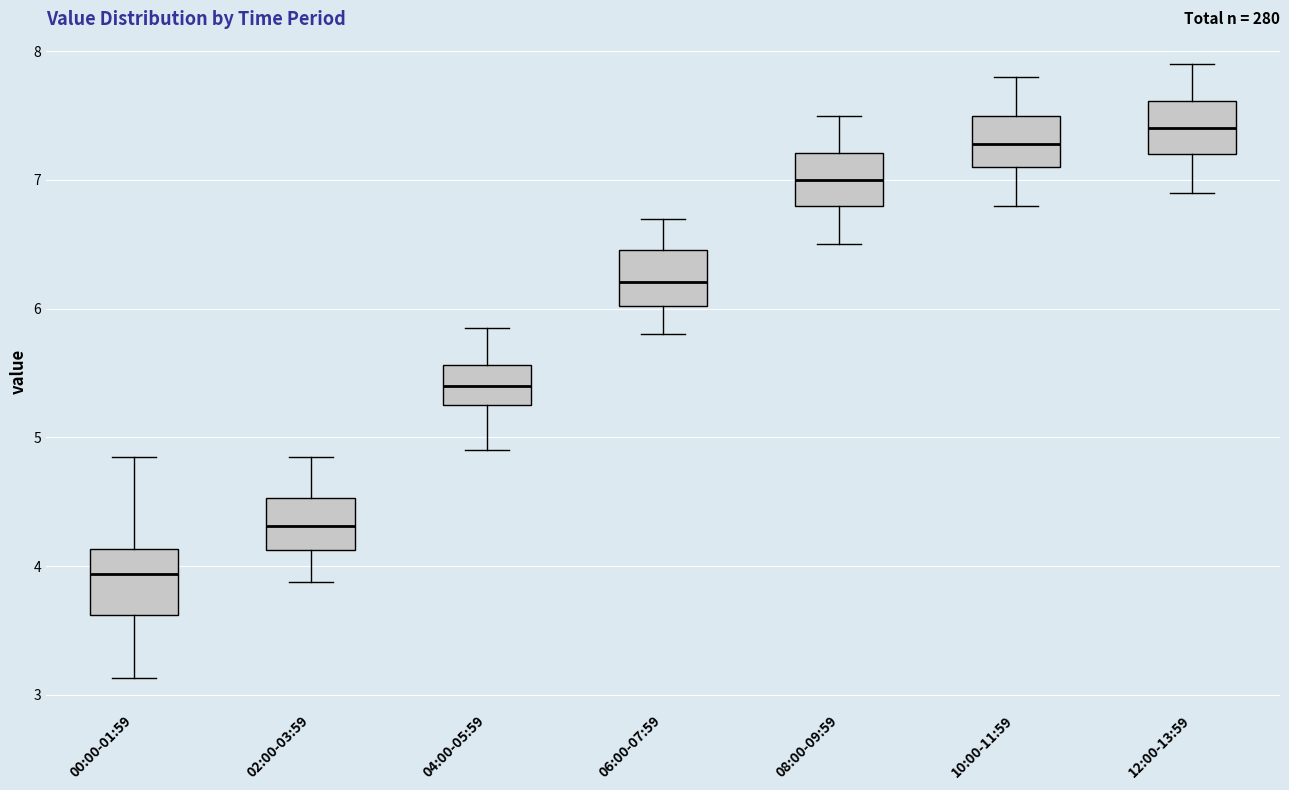

Where does the upper whisker of the box for 00:00-01:59 end on the y-axis? The values are not printed on the chart, so give them approximately, as read against the axis.

4.9